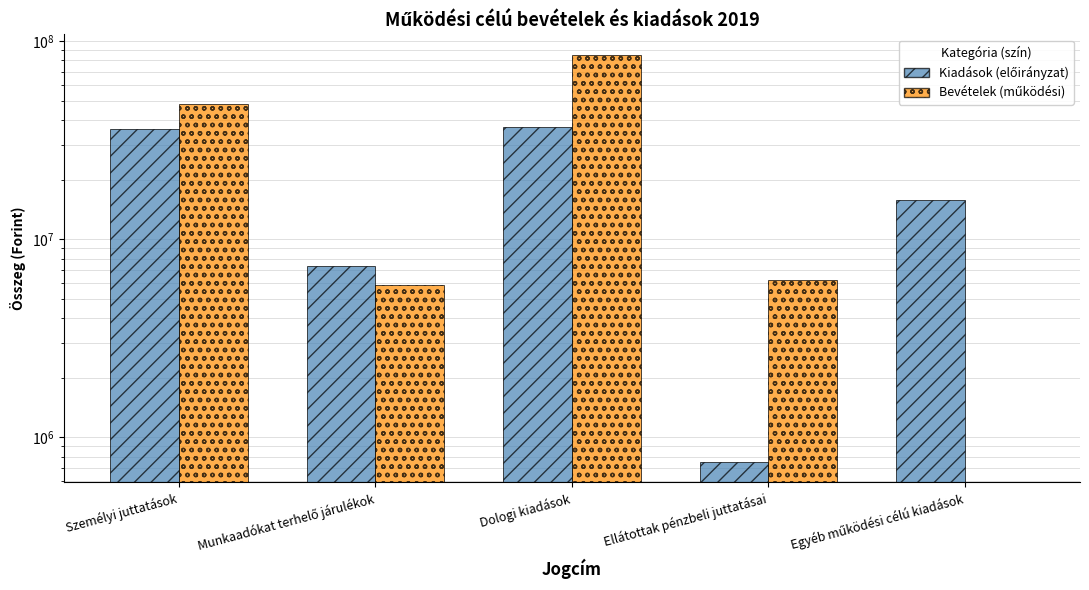

List the labels in order of Kiadások (előirányzat) value, smallest first.

Ellátottak pénzbeli juttatásai, Munkaadókat terhelő járulékok, Egyéb működési célú kiadások, Személyi juttatások, Dologi kiadások